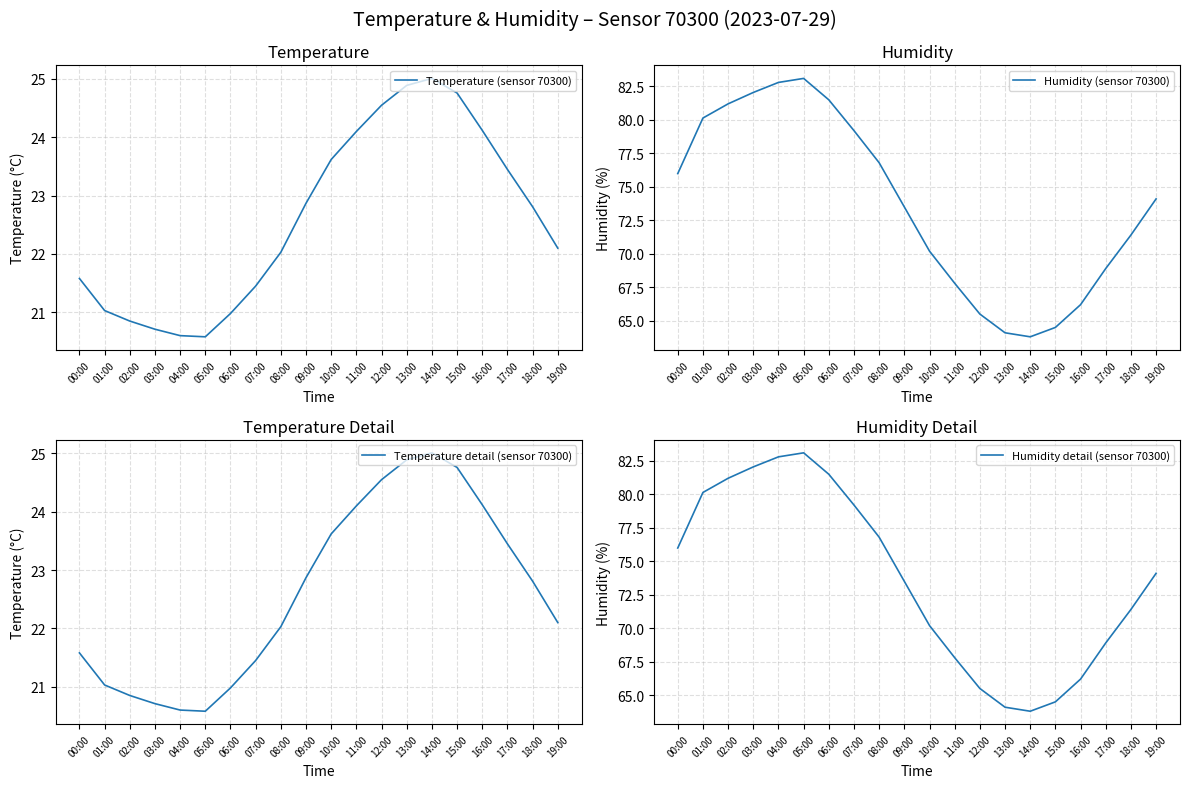

What is the sum of the Temperature detail (sensor 70300) values at 17:00 and 03:00?

44.2